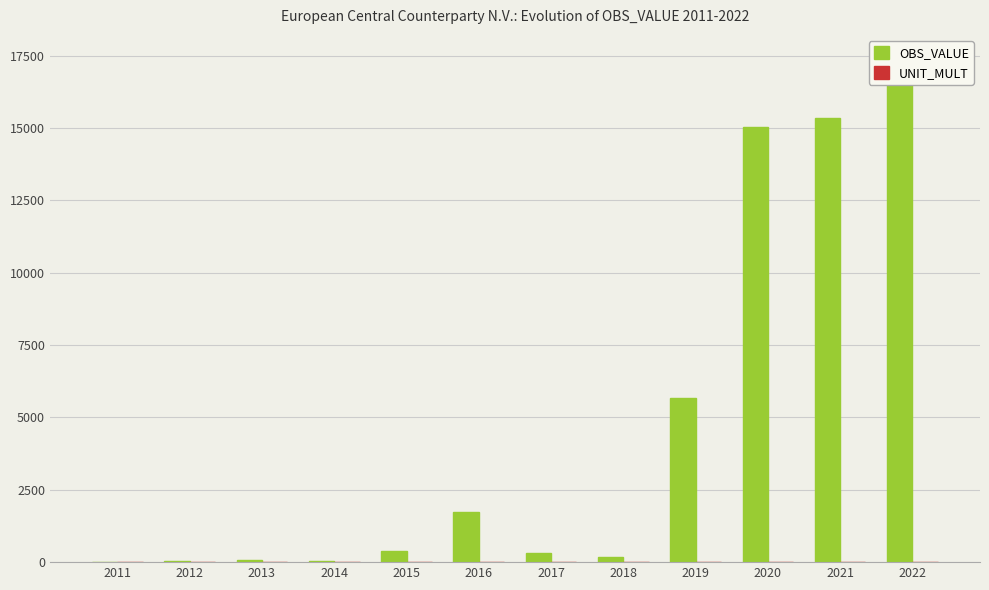

Reading left to right, extract all data points from this chart.

OBS_VALUE: 2011=1	2012=31	2013=59	2014=49	2015=369	2016=1749	2017=327	2018=179	2019=5686	2020=15039	2021=15352	2022=17349
UNIT_MULT: 2011=3	2012=3	2013=3	2014=3	2015=3	2016=3	2017=3	2018=3	2019=3	2020=3	2021=3	2022=3